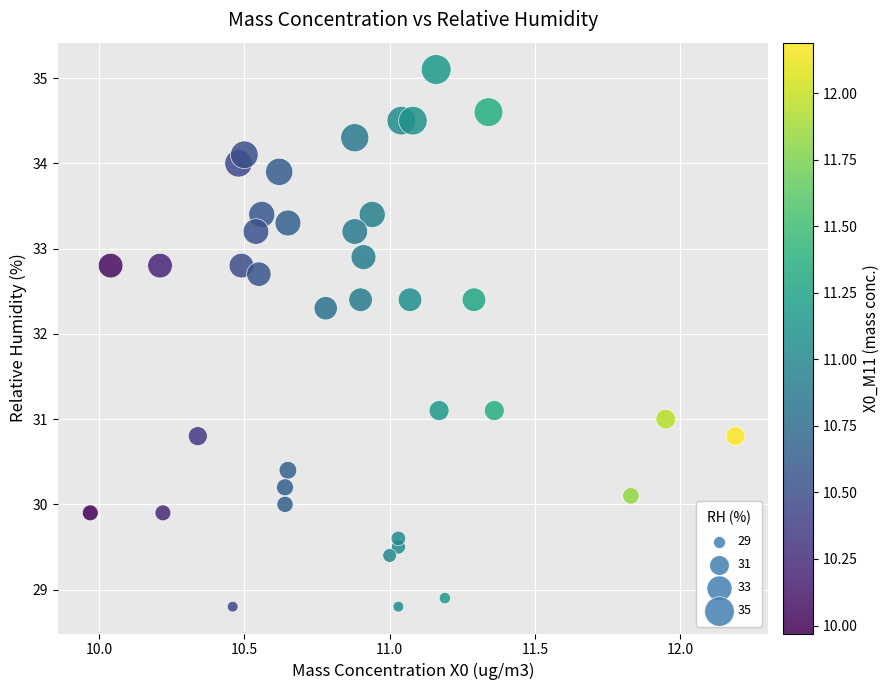

What is the range of X values (max minus min)?

2.2